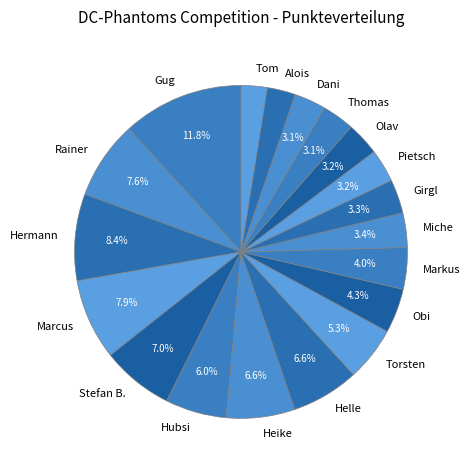

To the nearest percent, what is the difference between the Olav and Helle slice percentages?

3%